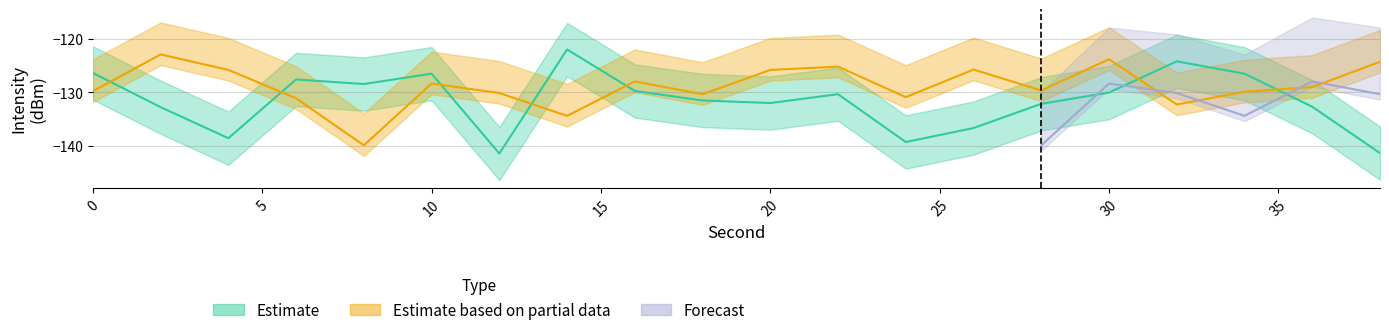

What is the total value across all series at 24?

-270.2